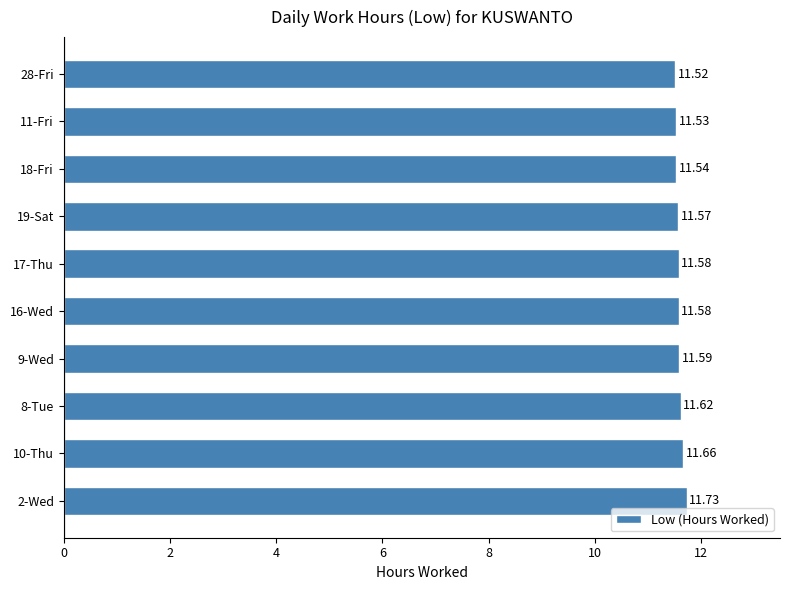

What is the average value?

11.6